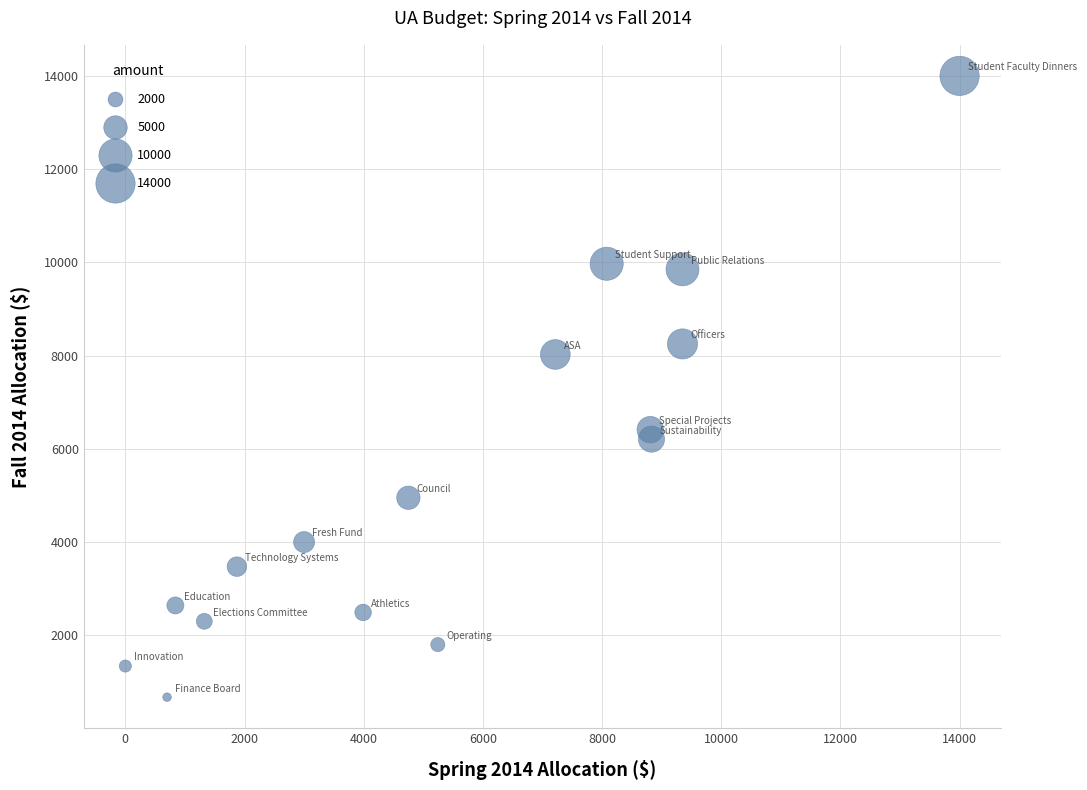

What Y value in the scatter plot is closest to 7336?

8024.0